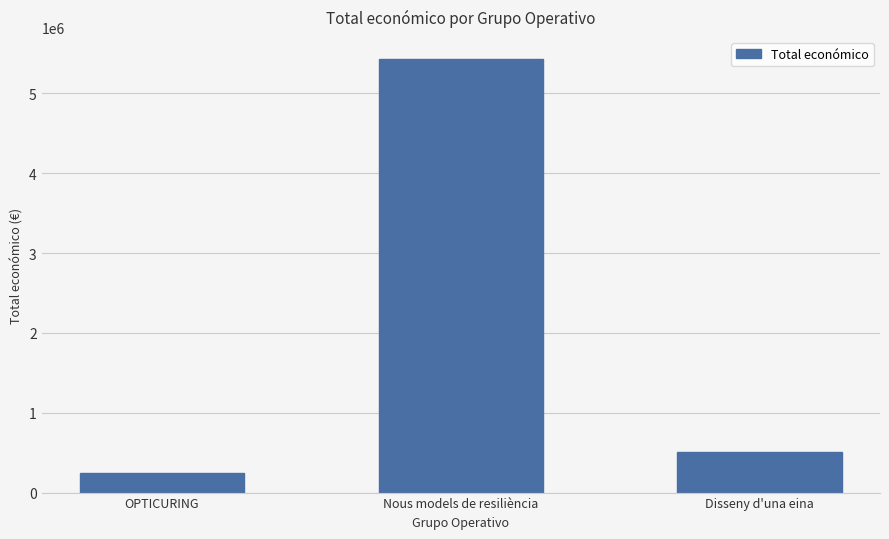

How many categories are shown in the chart?

3